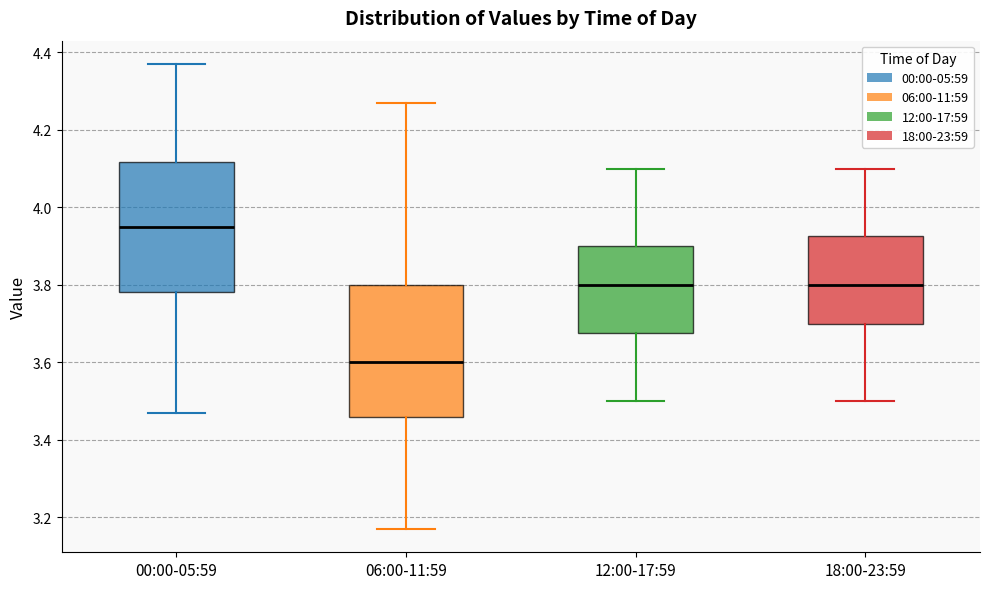

Reading left to right, transcribe this box plot: for each box, give where its median line is, the range the box spans, and where its two whiskers end, as read against the y-axis. The values are not printed on the chart, so give them approximately, as read against the axis.

00:00-05:59: median 3.96, box 3.78 to 4.12, whiskers 3.48 to 4.38
06:00-11:59: median 3.60, box 3.46 to 3.80, whiskers 3.18 to 4.28
12:00-17:59: median 3.80, box 3.68 to 3.90, whiskers 3.50 to 4.10
18:00-23:59: median 3.80, box 3.70 to 3.92, whiskers 3.50 to 4.10